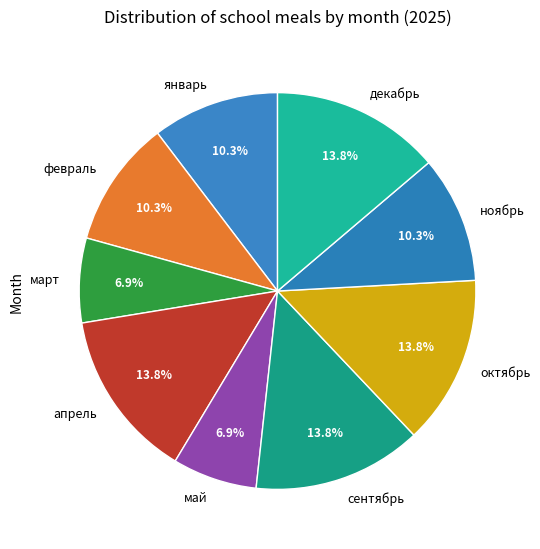

What is the ratio of the value at апрель to the value at февраль?

1.3